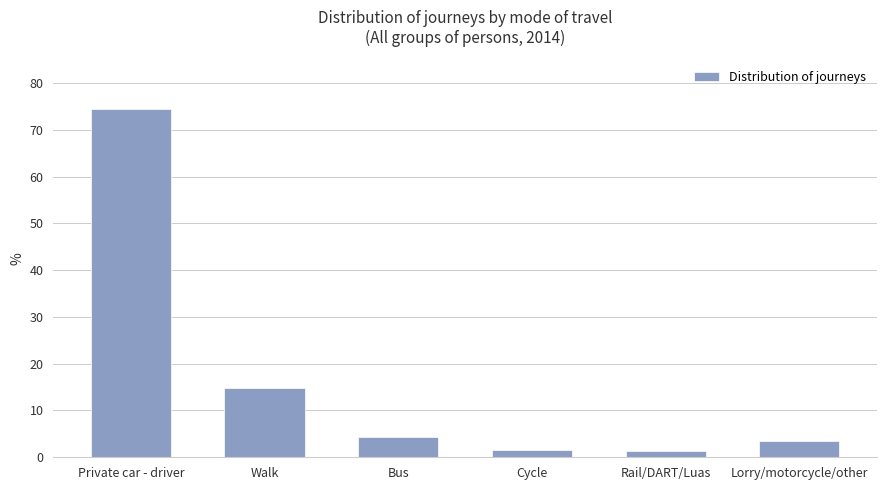

Are the bars grouped side by side (vs. stacked)?

No